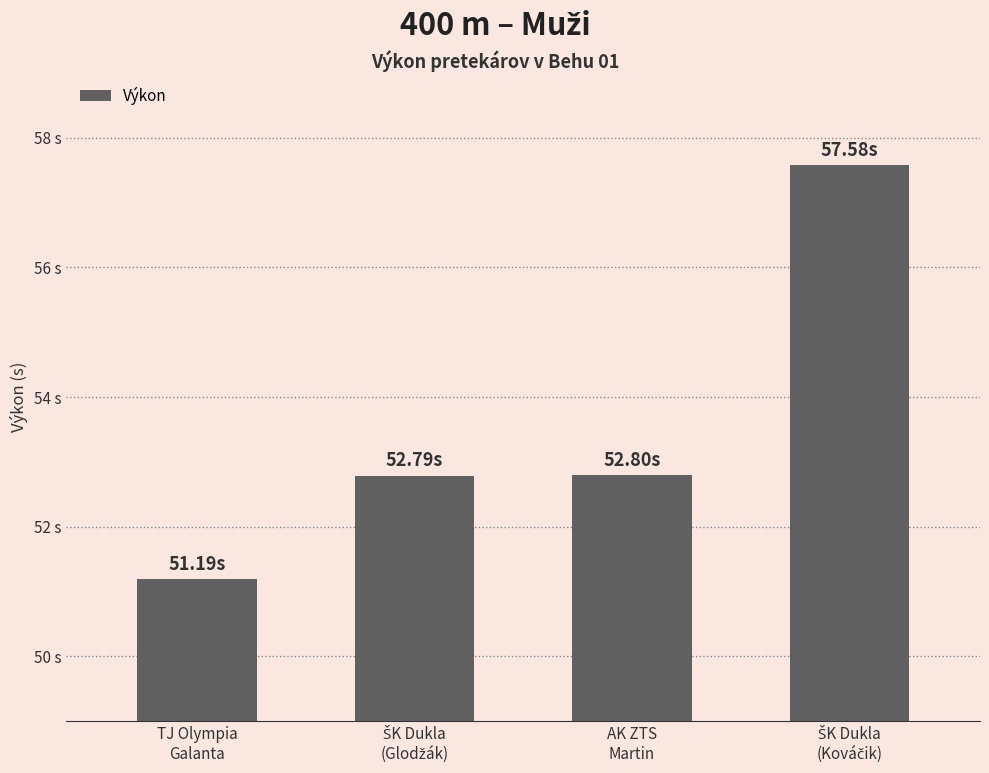

What is the change in value from AK ZTS
Martin to ŠK Dukla
(Kováčik)?

+4.8